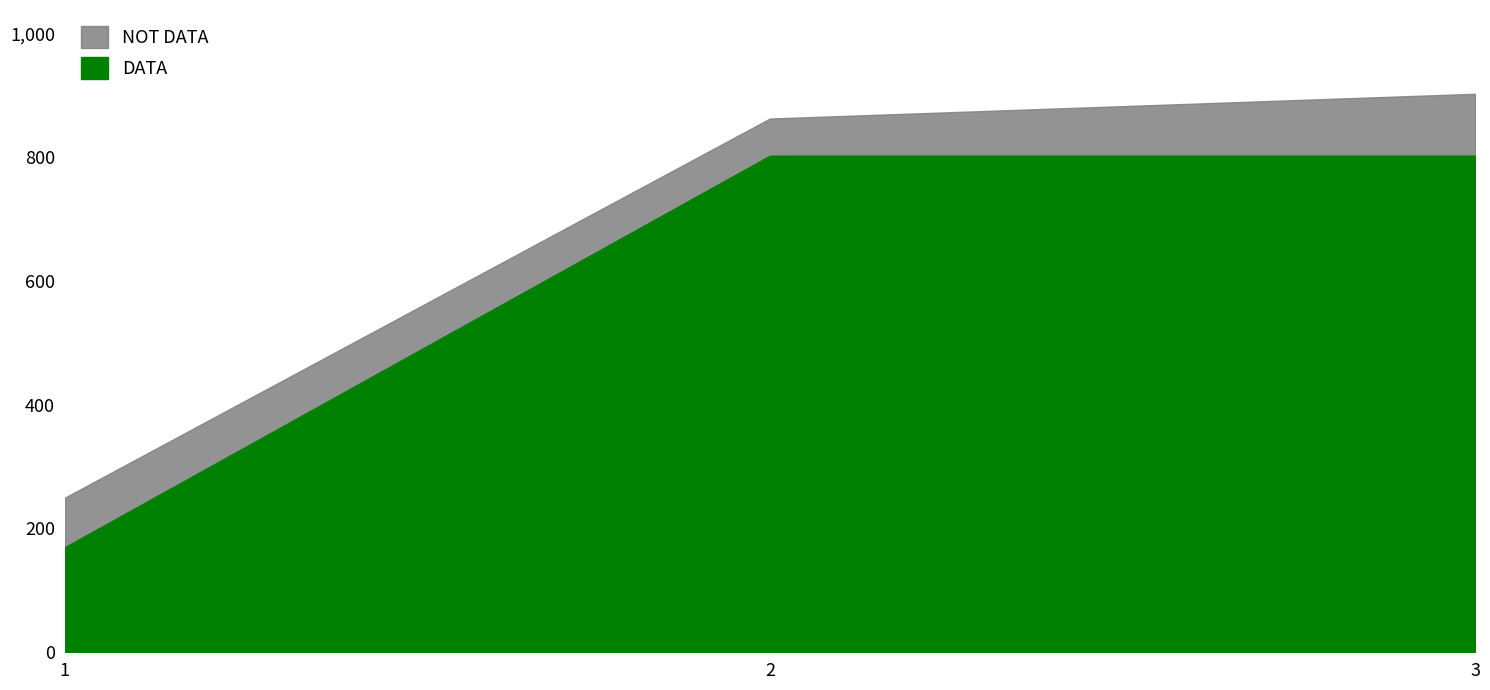

What are all the series names shown in the legend?

DATA, NOT DATA